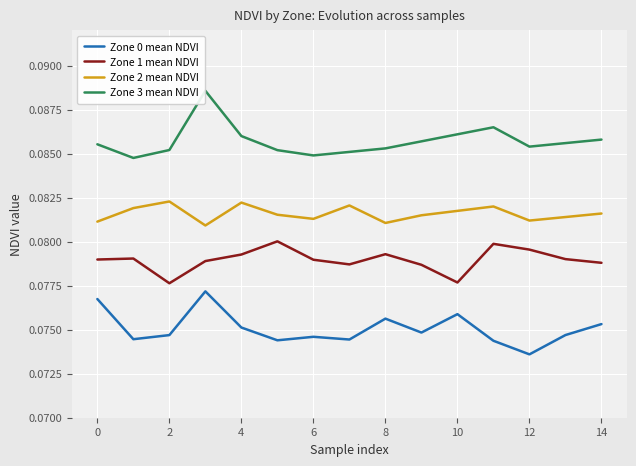

True or false: Zone 2 mean NDVI and Zone 1 mean NDVI intersect in this chart.

False